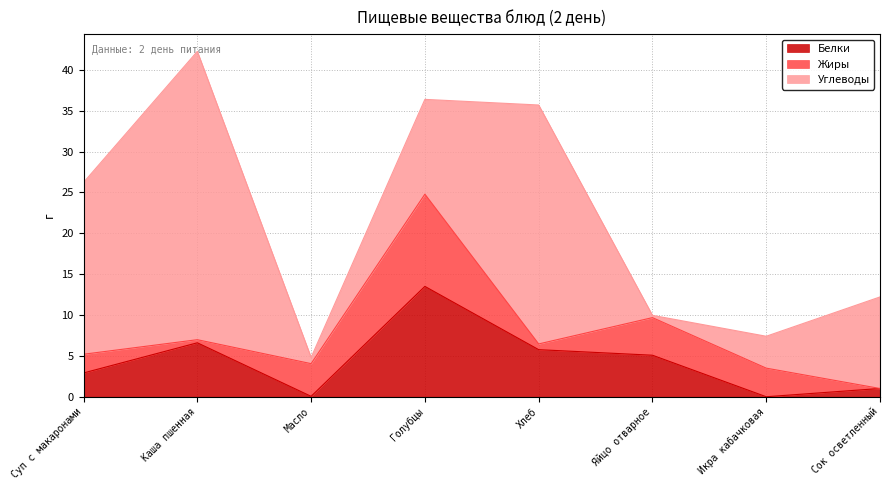

What is the difference between the Углеводы values at Голубцы and Икра кабачковая?

7.7